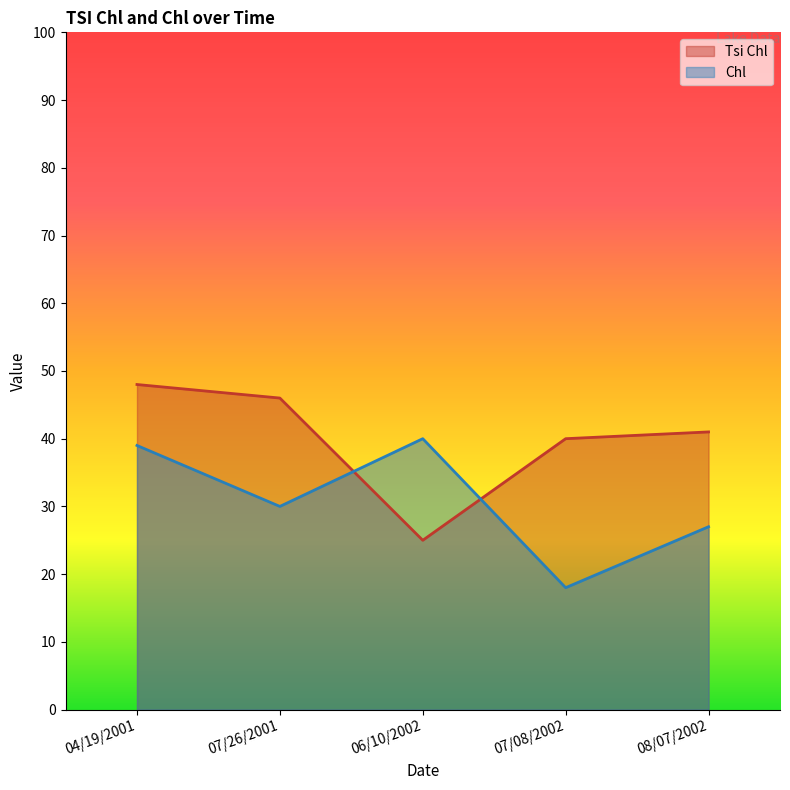

How many interior local valleys does the Chl series have?

2